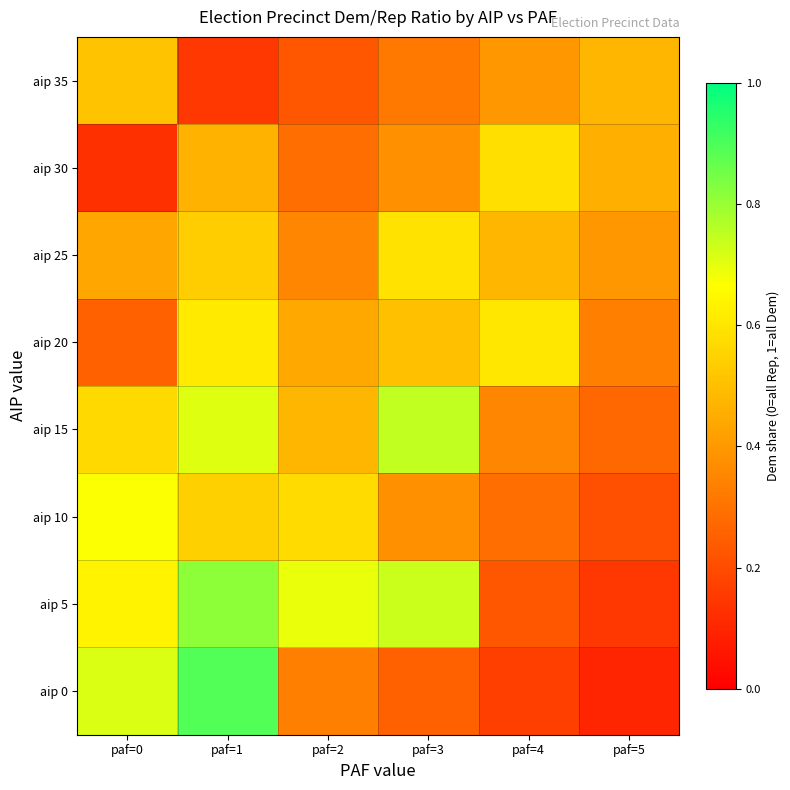

Reading left to right, what are all the values shown in this chart?

aip 0: paf=0=0.7	paf=1=0.9	paf=2=0.3	paf=3=0.2	paf=4=0.2	paf=5=0.1
aip 5: paf=0=0.6	paf=1=0.8	paf=2=0.7	paf=3=0.7	paf=4=0.2	paf=5=0.1
aip 10: paf=0=0.7	paf=1=0.5	paf=2=0.6	paf=3=0.4	paf=4=0.3	paf=5=0.2
aip 15: paf=0=0.6	paf=1=0.7	paf=2=0.5	paf=3=0.7	paf=4=0.4	paf=5=0.3
aip 20: paf=0=0.2	paf=1=0.6	paf=2=0.4	paf=3=0.5	paf=4=0.6	paf=5=0.3
aip 25: paf=0=0.4	paf=1=0.5	paf=2=0.4	paf=3=0.6	paf=4=0.5	paf=5=0.4
aip 30: paf=0=0.1	paf=1=0.5	paf=2=0.3	paf=3=0.4	paf=4=0.6	paf=5=0.5
aip 35: paf=0=0.5	paf=1=0.1	paf=2=0.2	paf=3=0.3	paf=4=0.4	paf=5=0.5